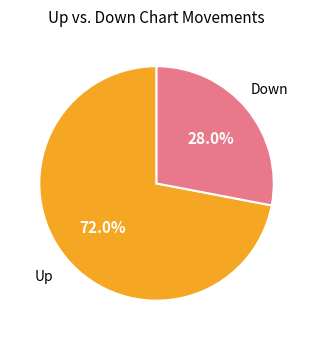

Does any single category account for the majority?

Yes